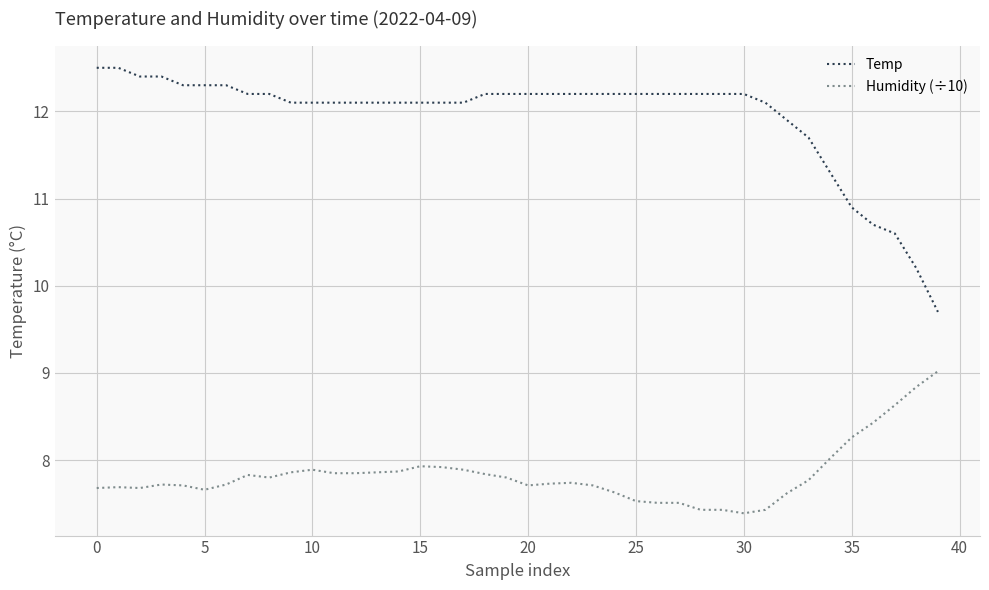

What is the difference between the maximum and minimum values in the Temp series?

2.8